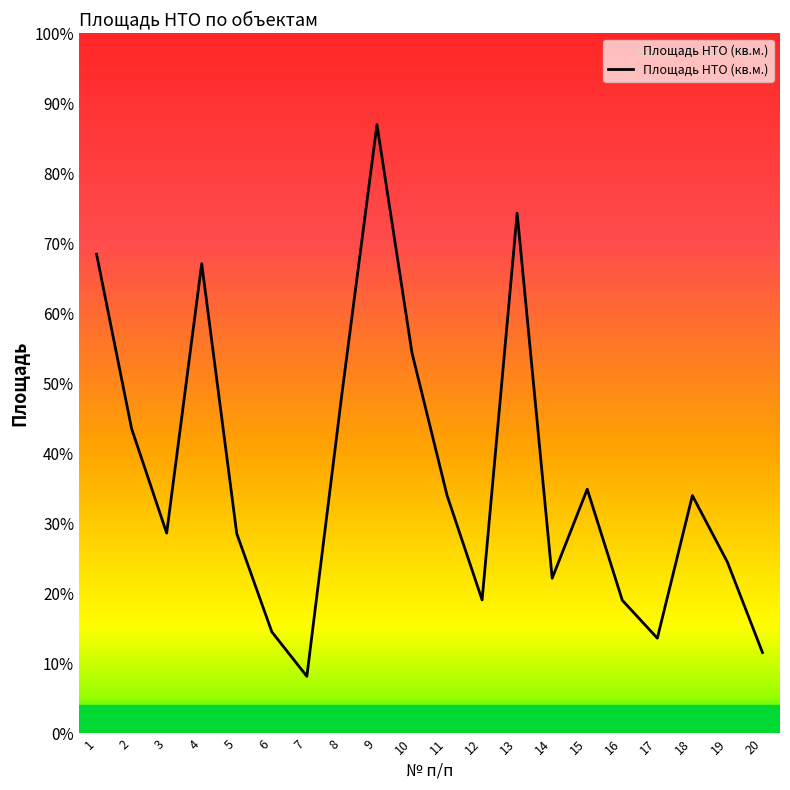

Which has a higher value, 5 or 17?

5